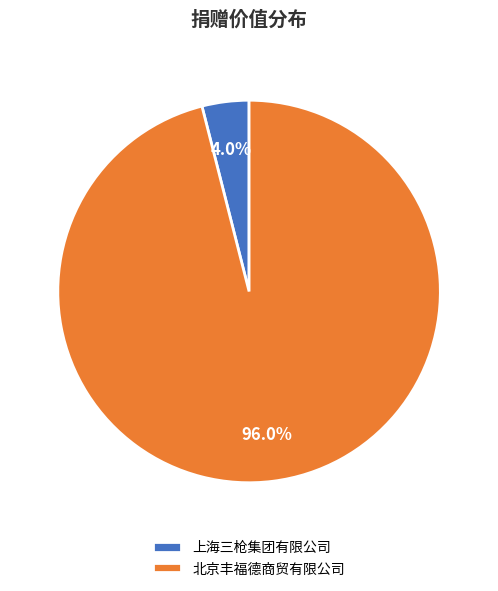

Do 上海三枪集团有限公司 and 北京丰福德商贸有限公司 together represent more than half of the pie?

Yes